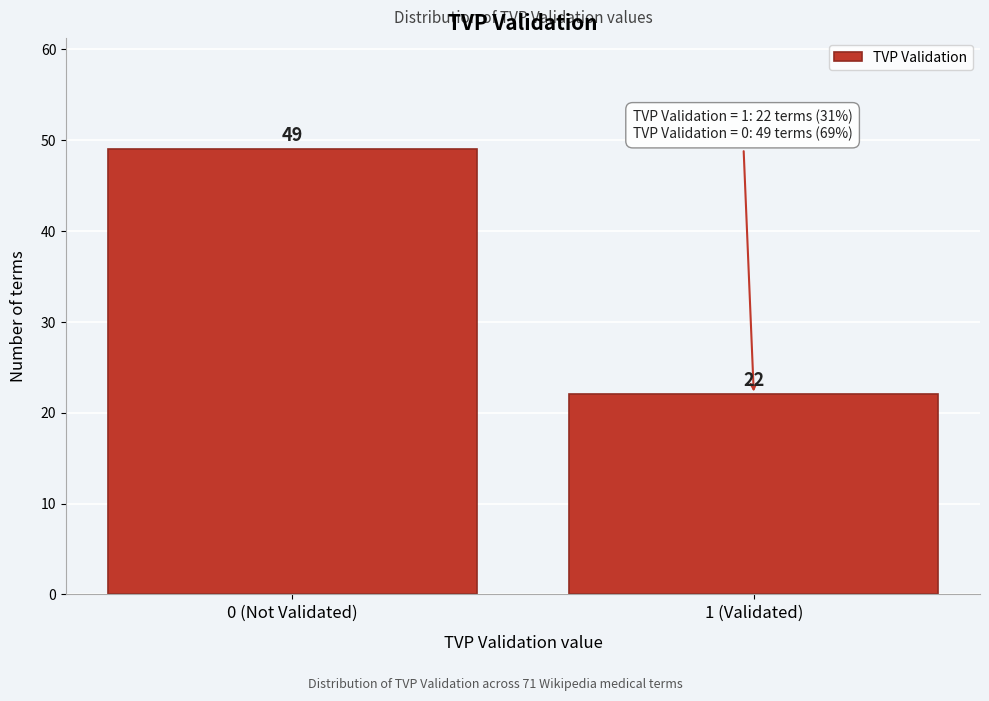

Reading left to right, extract all data points from this chart.

49	22